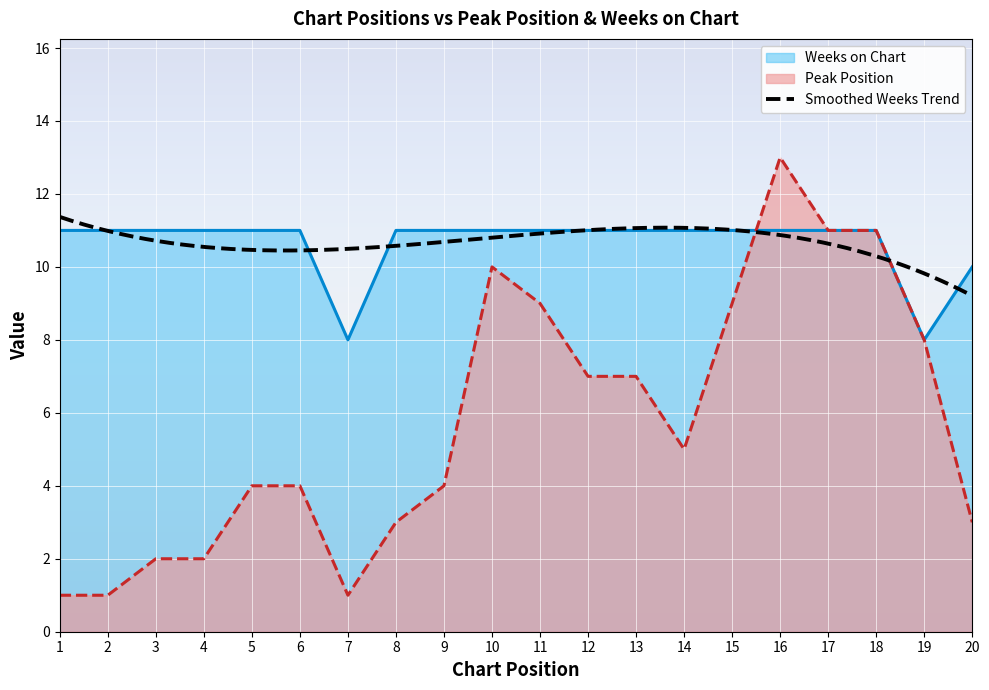

Reading right to left, what are all the values shown in this chart?

Peak Position: 3	8	11	11	13	9	5	7	7	9	10	4	3	1	4	4	2	2	1	1
Weeks on Chart: 10	8	11	11	11	11	11	11	11	11	11	11	11	8	11	11	11	11	11	11